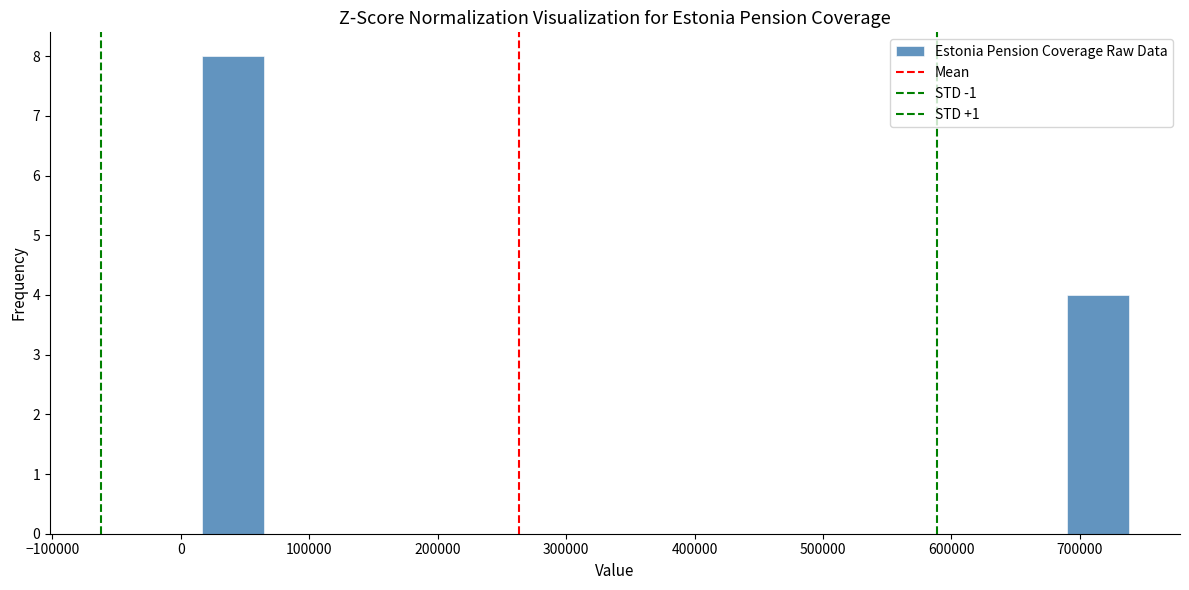

What is the height of the bar covering 20000 to 60000 on the x-axis? Neither the bar edges nor the heights are printed on the chart, so give them approximately, as read against the axes.

8